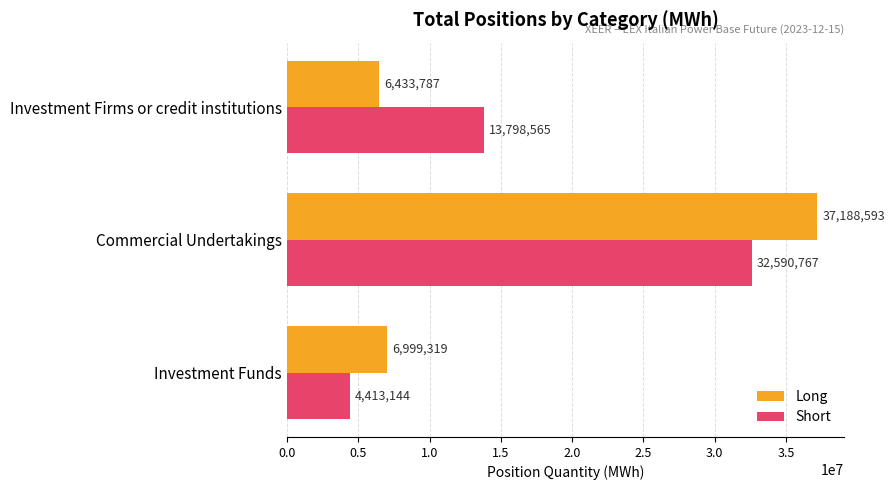

Is the value of Long at Commercial Undertakings greater than the value of Short at Investment Funds?

Yes